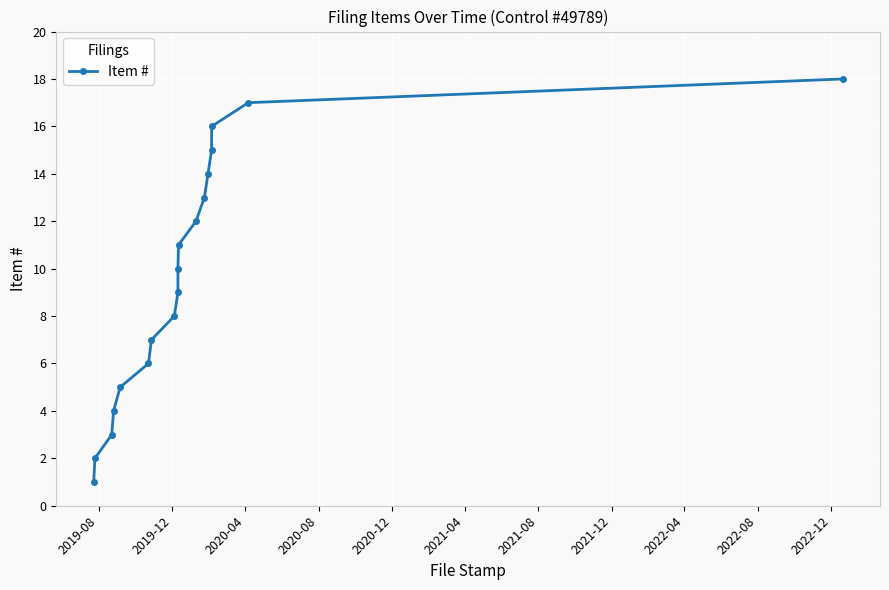

The chart shows a value of 13 at 2021-08. True or false?

False